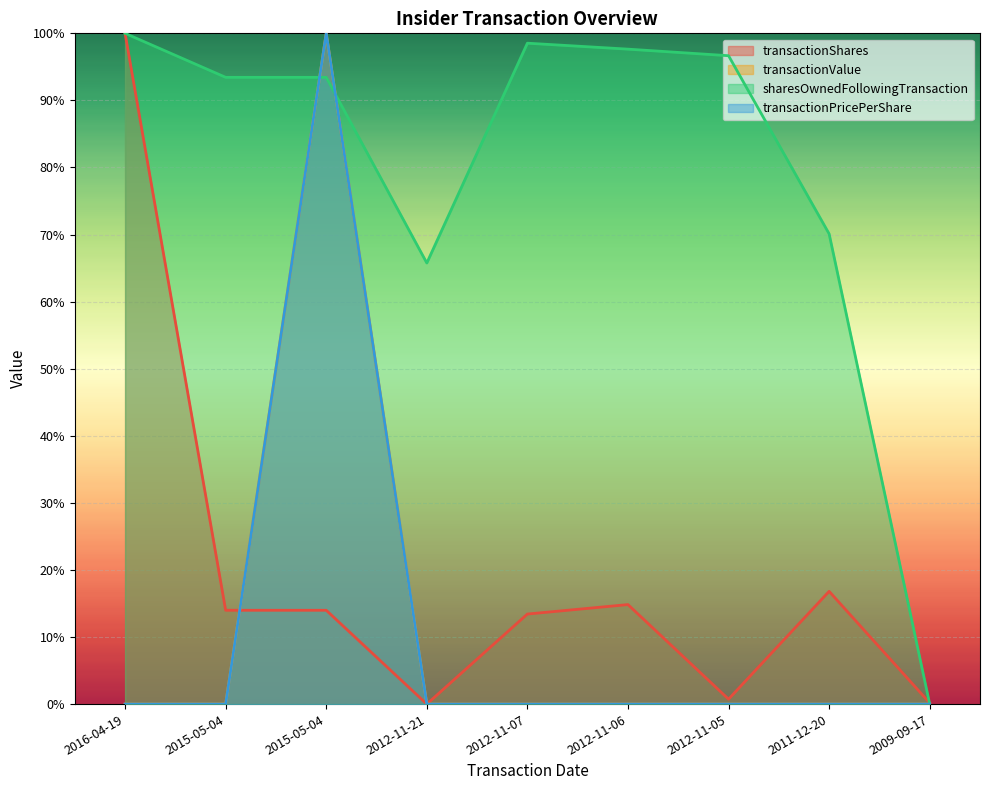

Where is the first local maximum for sharesOwnedFollowingTransaction?

2012-11-07